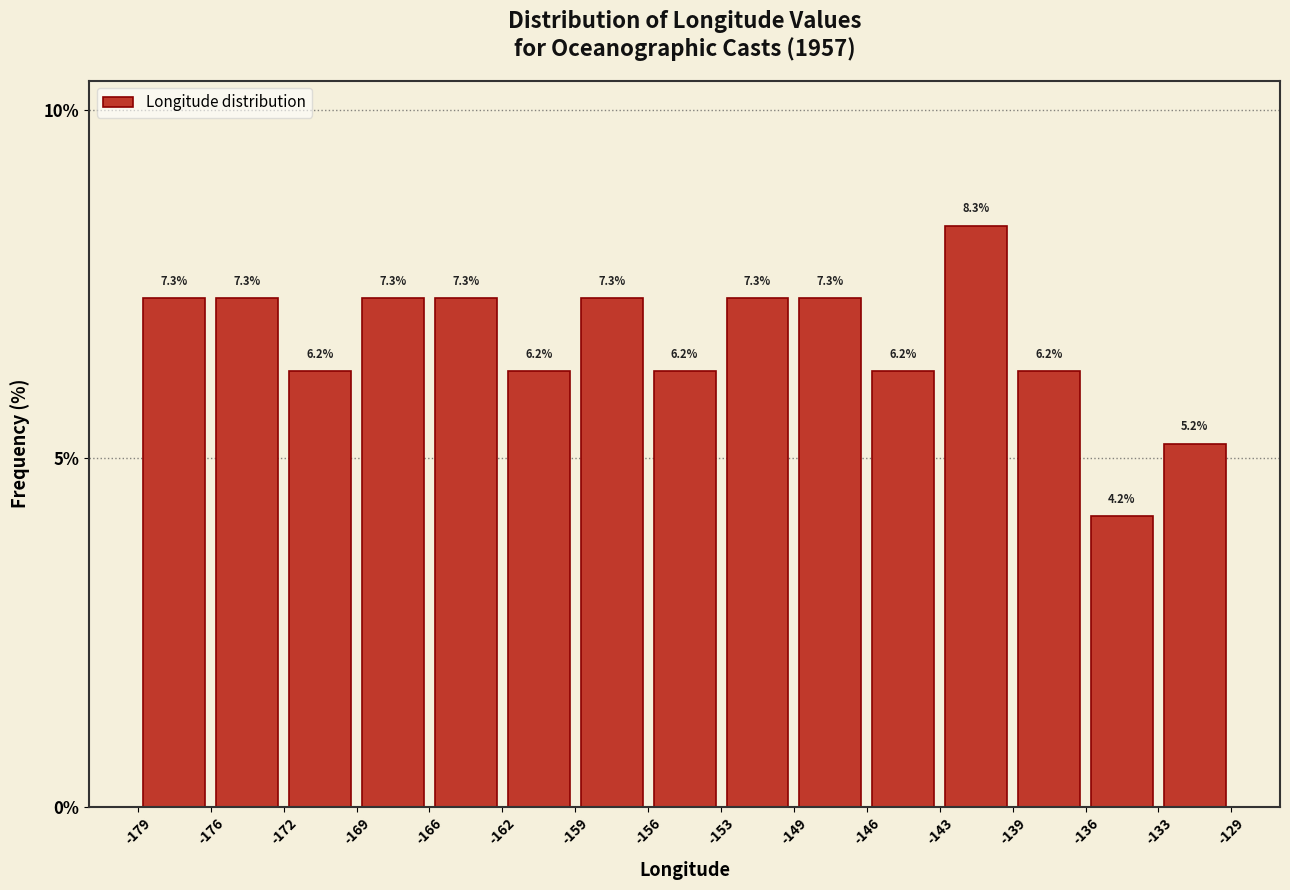

Which range on the x-axis has the tallest bar?

-143 to -139